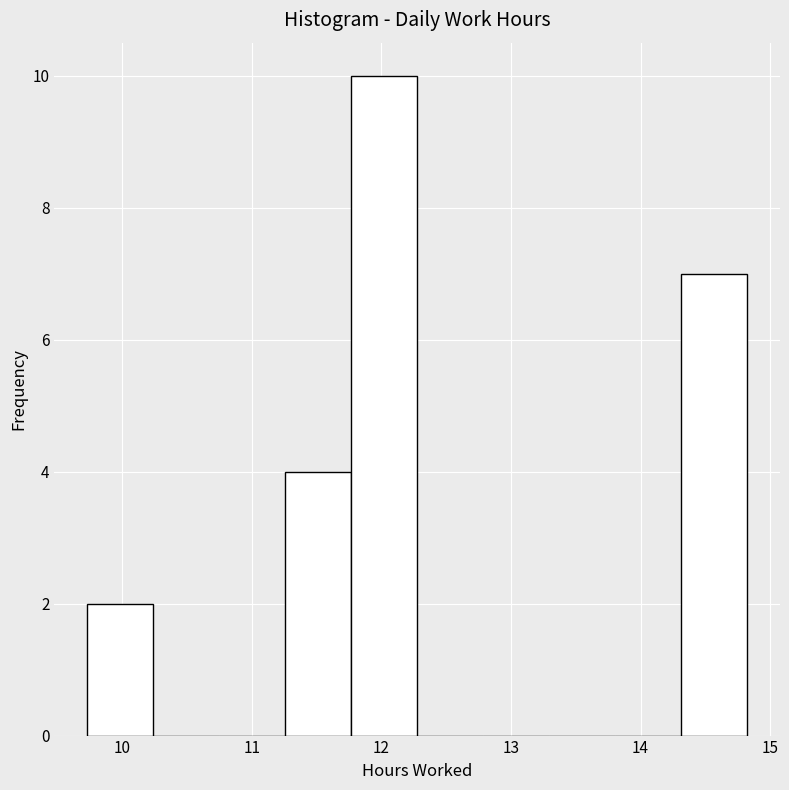

How tall is the bar that spans 11.8 to 12.3 on the x-axis? Neither the bar edges nor the heights are printed on the chart, so give them approximately, as read against the axes.

10